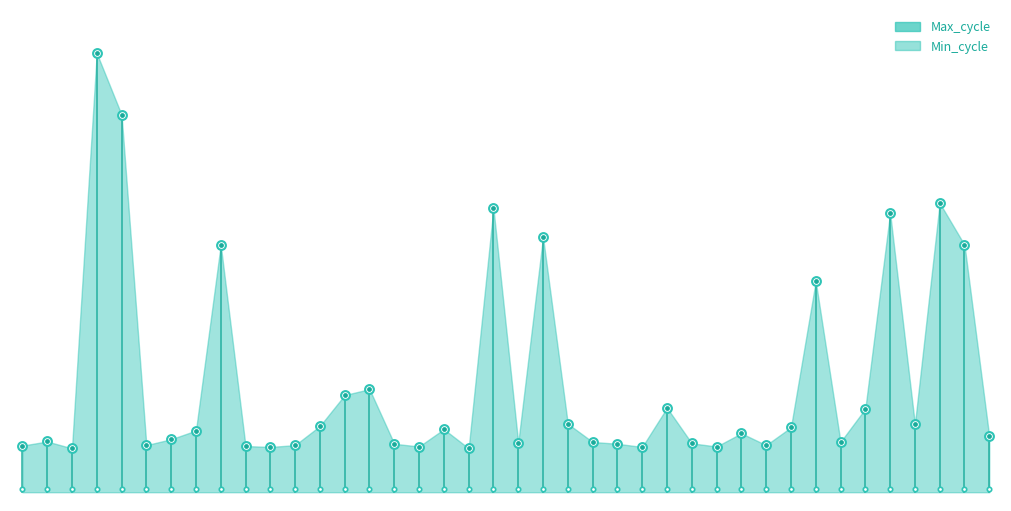

At how many categories does at least one series exceed 590?

5